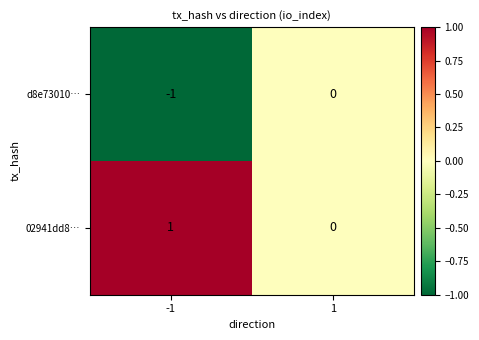

List the series in order of their peak value, highest first.

02941dd8…, d8e73010…